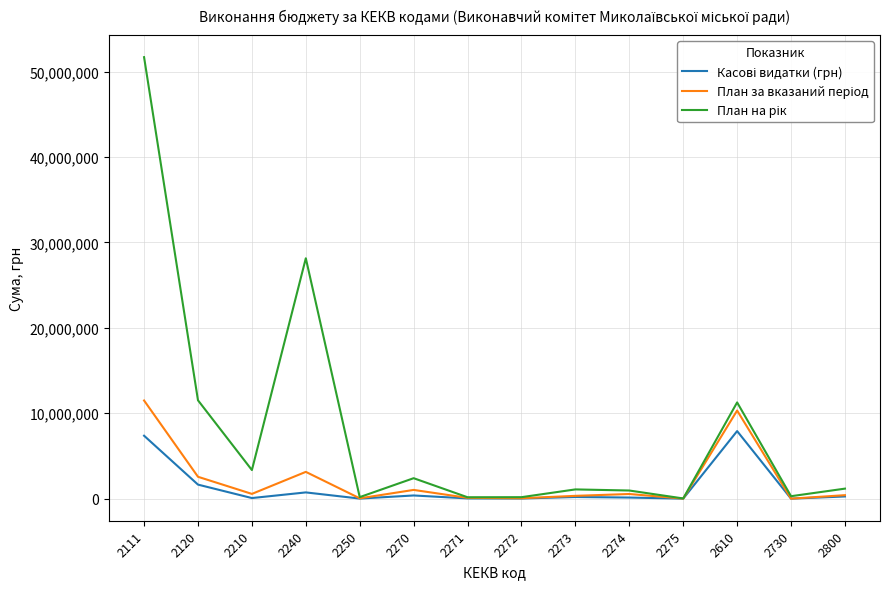

At which category is the sum across all series the highest?

2111